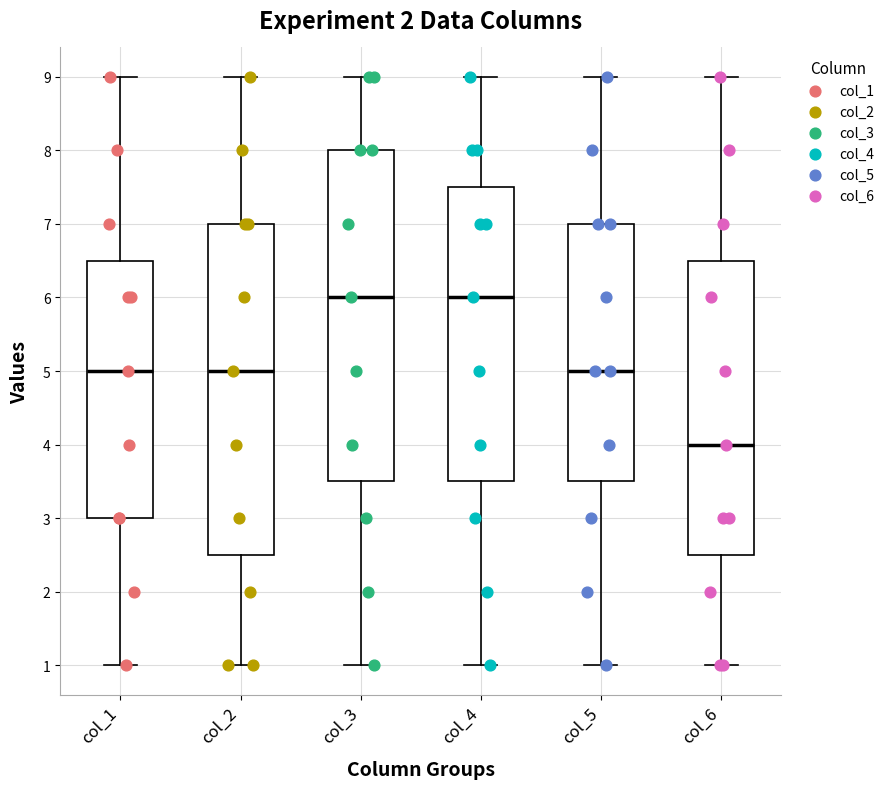

Reading left to right, read every box against the y-axis: the position of its median line, the range the box covers, and the ends of its whiskers. The values are not printed on the chart, so give them approximately, as read against the axis.

col_1: median 5.0, box 3.0 to 6.5, whiskers 1.0 to 9.0
col_2: median 5.0, box 2.5 to 7.0, whiskers 1.0 to 9.0
col_3: median 6.0, box 3.5 to 8.0, whiskers 1.0 to 9.0
col_4: median 6.0, box 3.5 to 7.5, whiskers 1.0 to 9.0
col_5: median 5.0, box 3.5 to 7.0, whiskers 1.0 to 9.0
col_6: median 4.0, box 2.5 to 6.5, whiskers 1.0 to 9.0